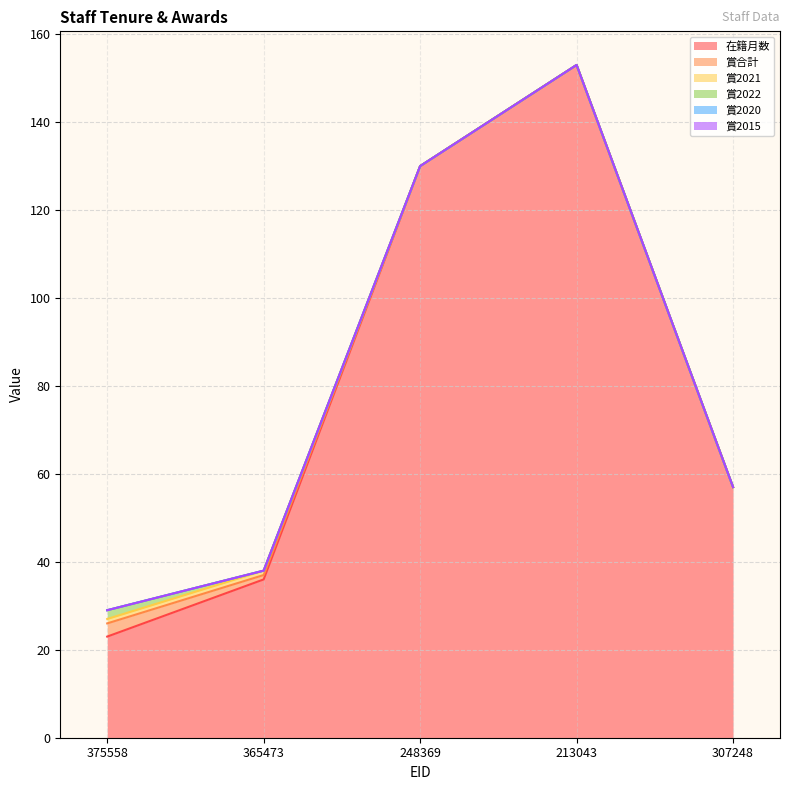

True or false: 賞2021 and 賞2022 cross at least once.

True